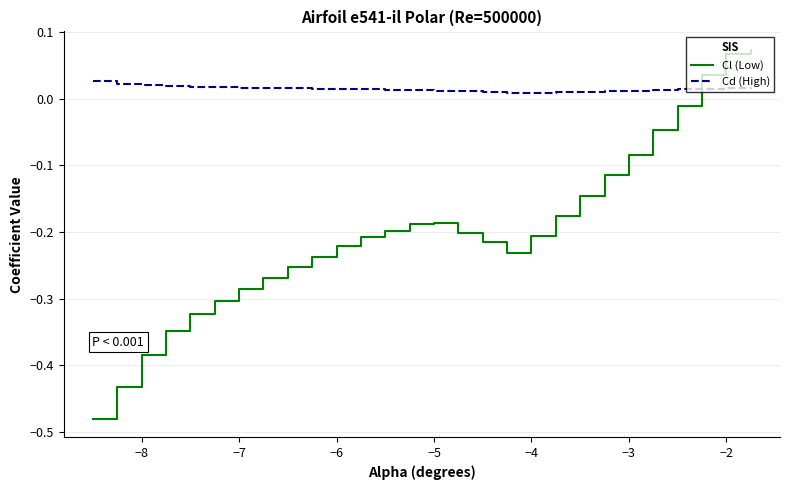

Count the number of categories in the chart.

28